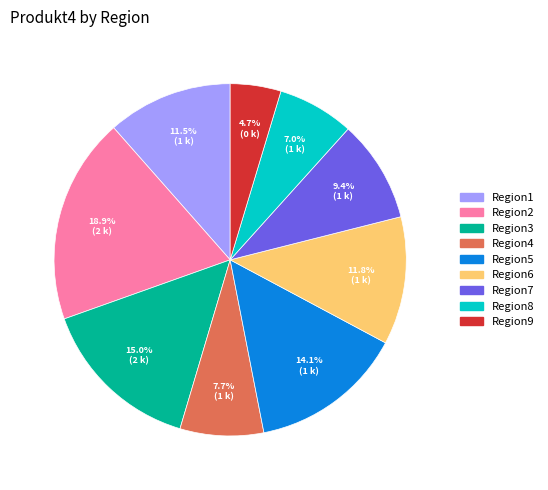

What percentage is the Region5 slice, to the nearest percent?

14%